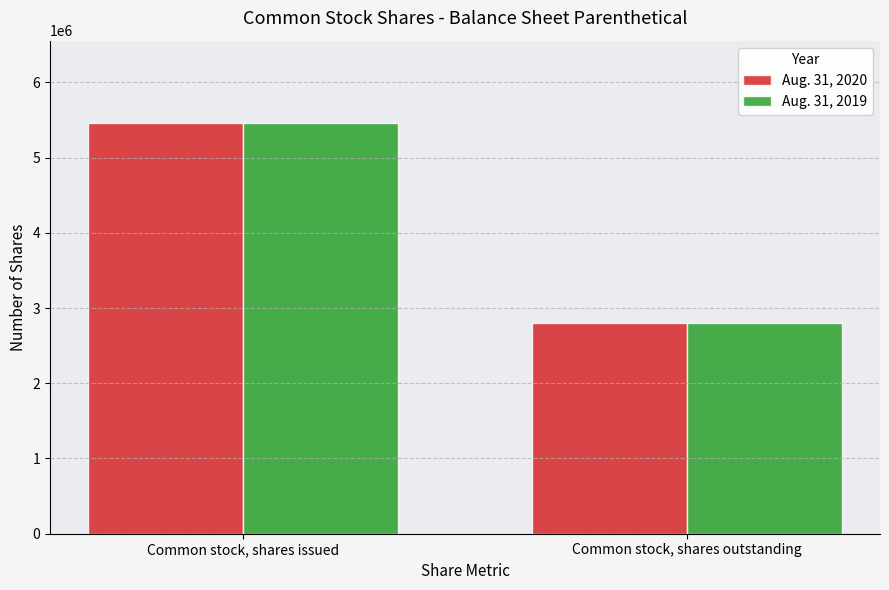

The Aug. 31, 2020 series shows 2800000 at Common stock, shares outstanding. True or false?

True